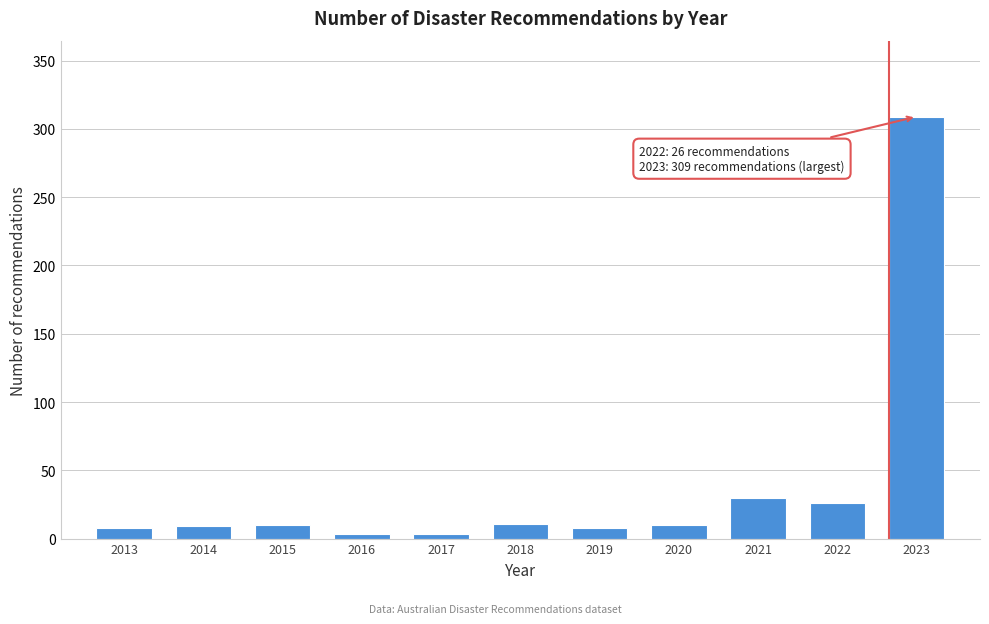

At which label is the value closest to 156?

2021